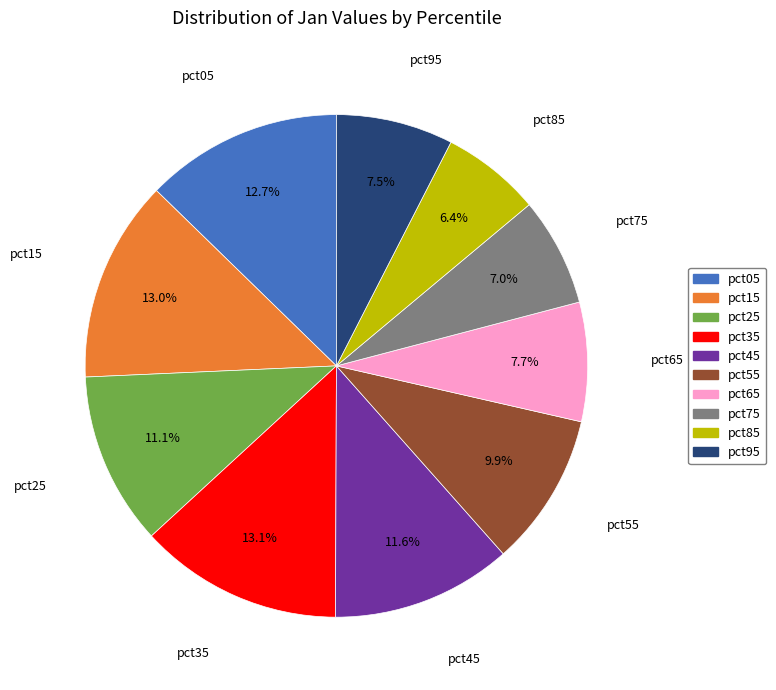

The pct95 slice represents 23% of the pie. True or false?

False